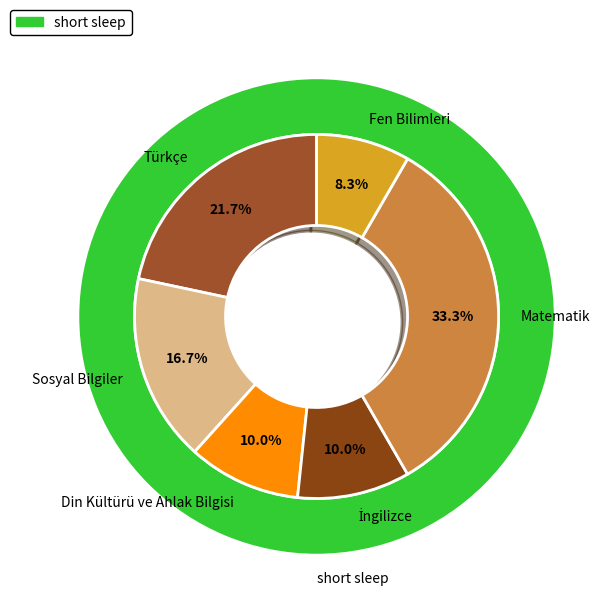

How many slices are in this pie chart?

6